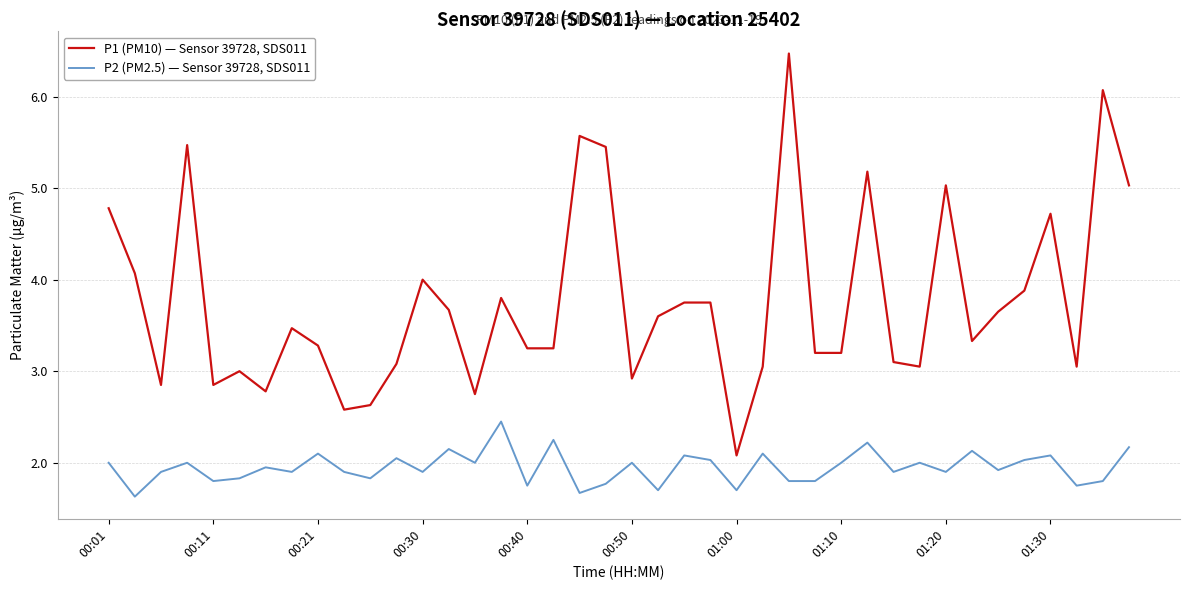

What are all the series names shown in the legend?

P1 (PM10) — Sensor 39728, SDS011, P2 (PM2.5) — Sensor 39728, SDS011